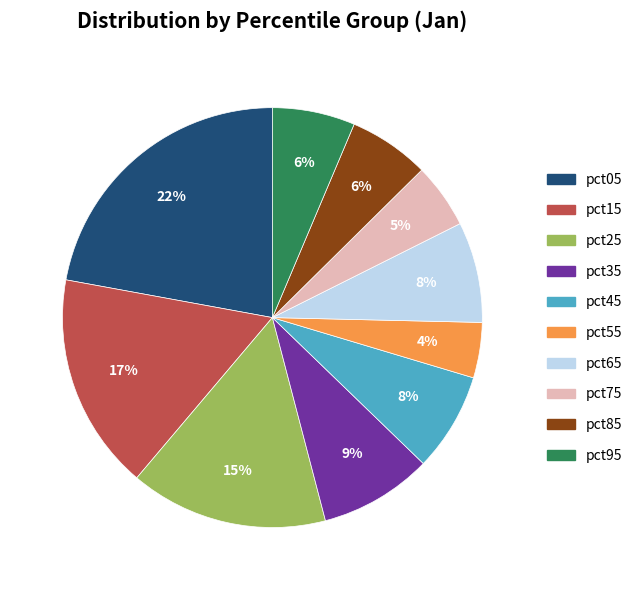

What percentage is the pct15 slice, to the nearest percent?

17%